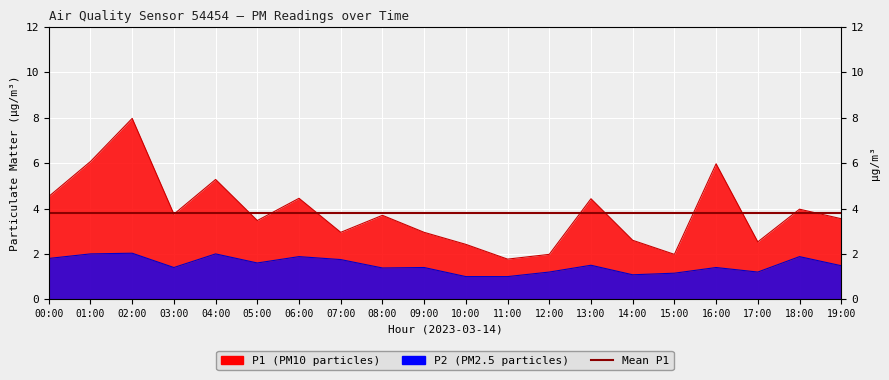

How many lines are shown in the chart?

2